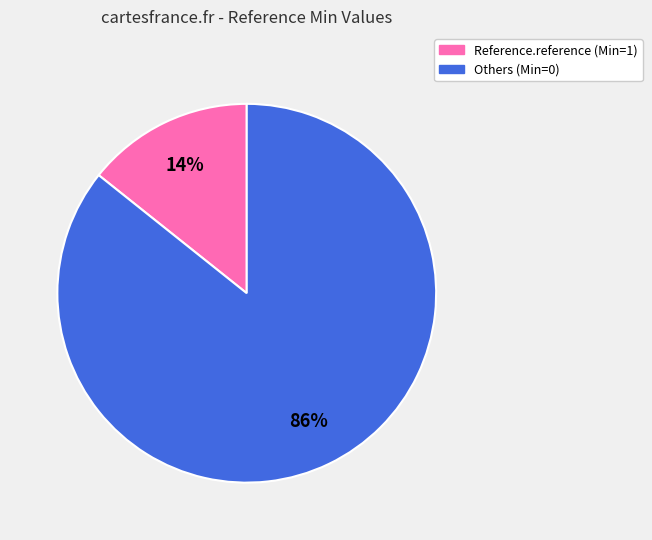

Does any single category account for the majority?

Yes